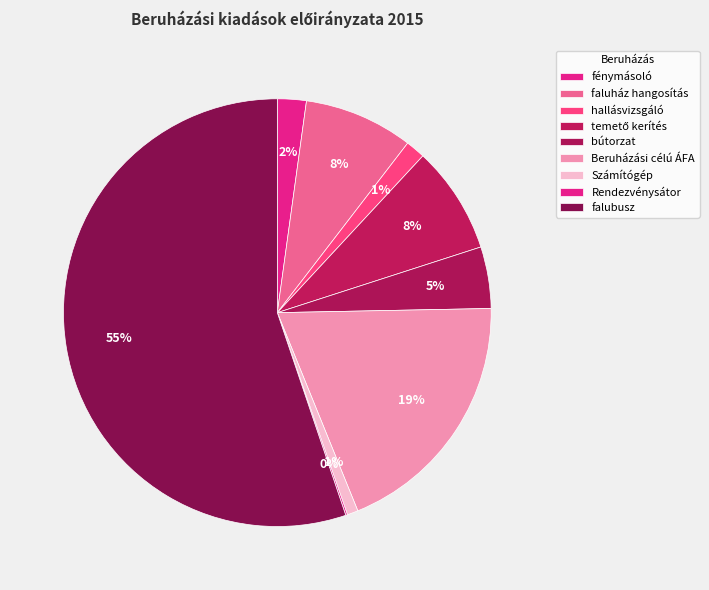

True or false: fénymásoló accounts for 16% of the total.

False